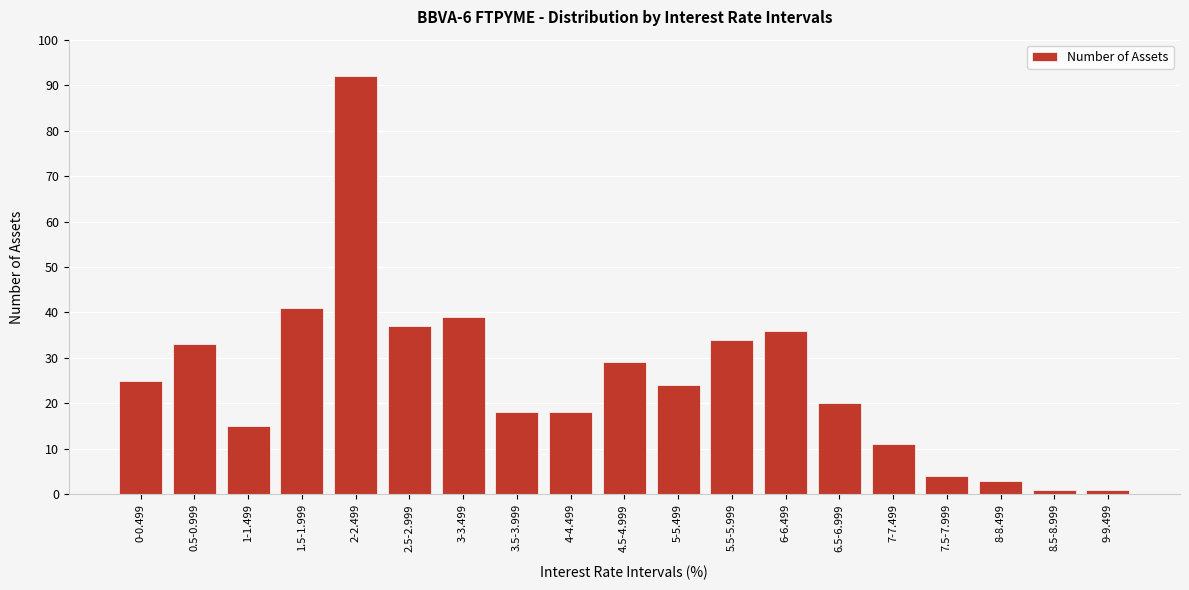

Reading left to right, what are all the values shown in this chart?

0-0.499=25	0.5-0.999=33	1-1.499=15	1.5-1.999=41	2-2.499=92	2.5-2.999=37	3-3.499=39	3.5-3.999=18	4-4.499=18	4.5-4.999=29	5-5.499=24	5.5-5.999=34	6-6.499=36	6.5-6.999=20	7-7.499=11	7.5-7.999=4	8-8.499=3	8.5-8.999=1	9-9.499=1